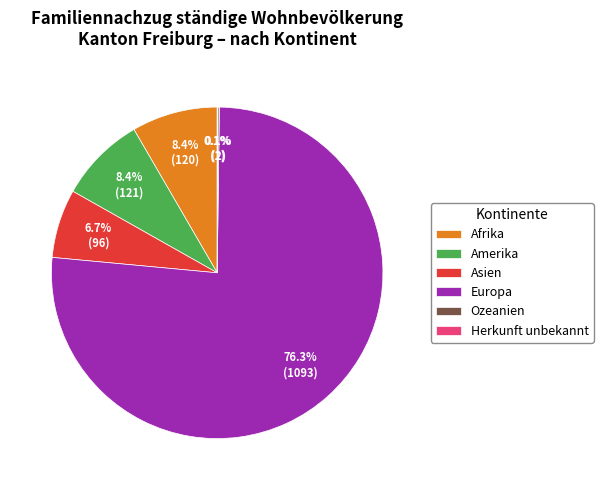

What portion of the pie excludes Amerika?

91.6%